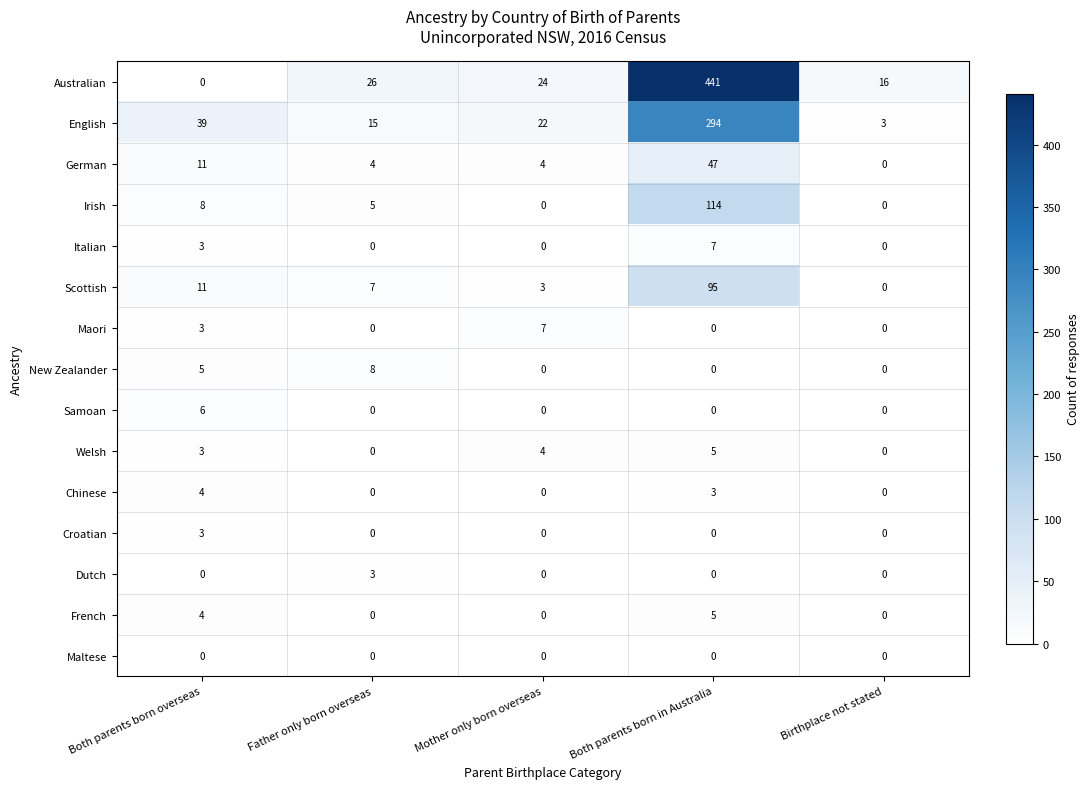

At which label does Samoan reach its peak?

Both parents born overseas